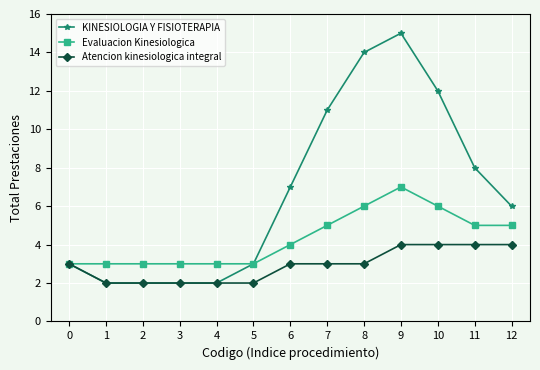

What is the highest value of the Atencion kinesiologica integral series?

4